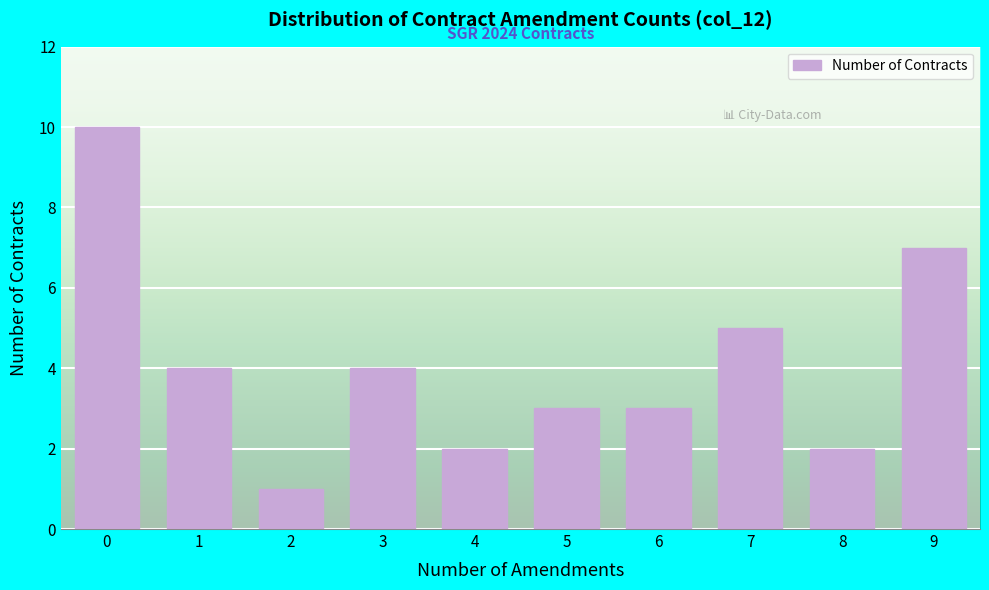

Reading left to right, extract all data points from this chart.

10	4	1	4	2	3	3	5	2	7